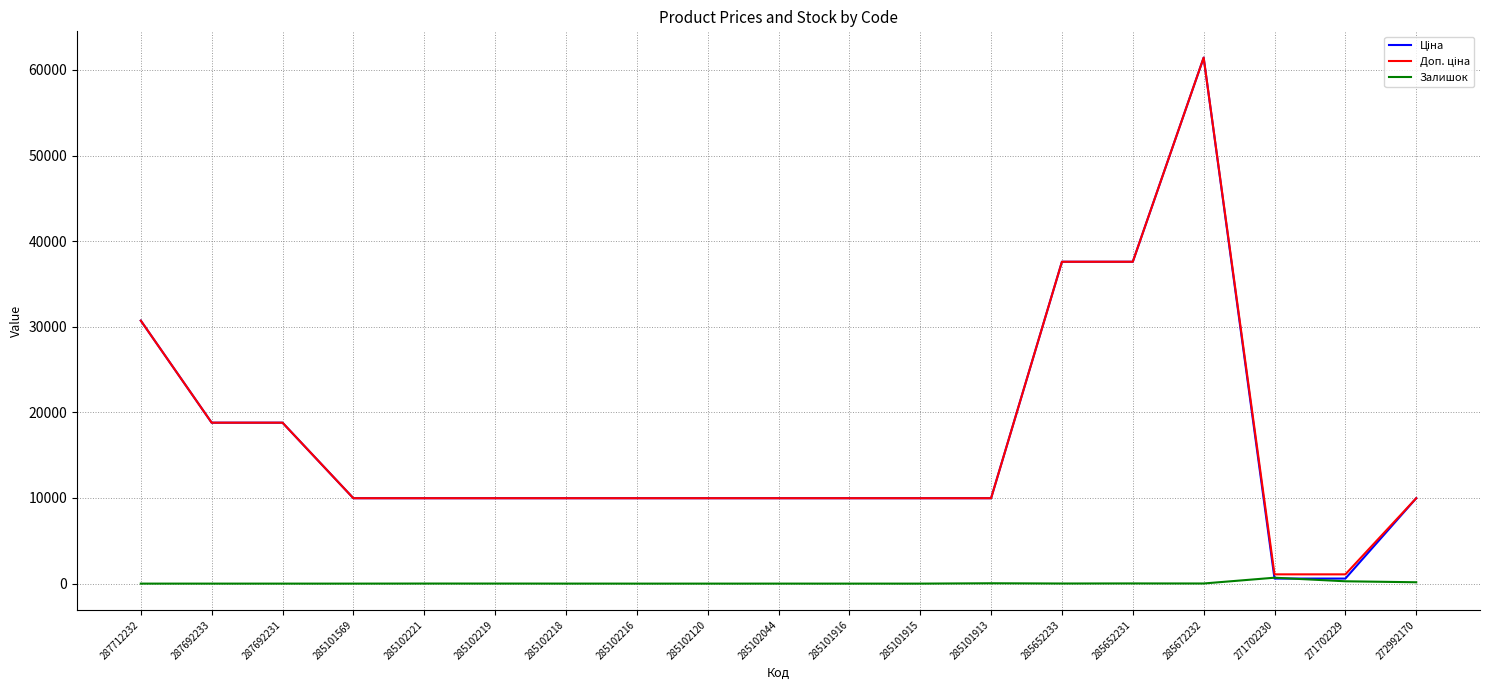

Is it true that Залишок equals 3.0 at 285102218?

True